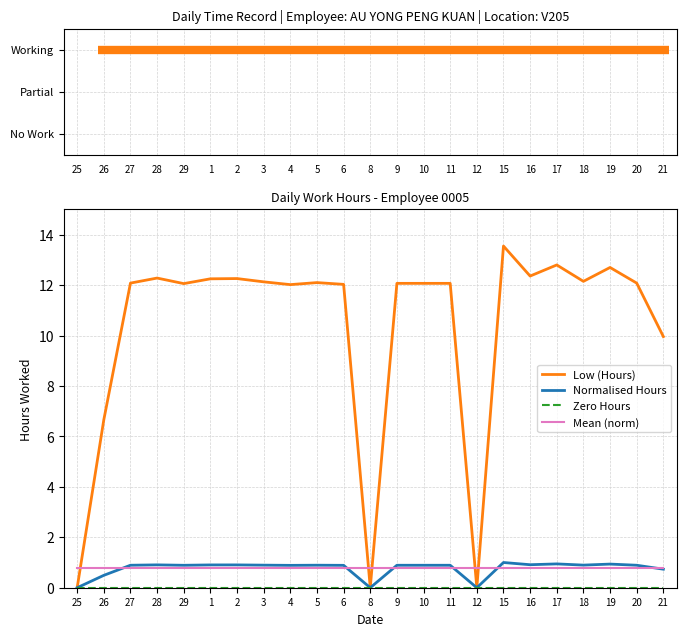

What is the approximate value of Mean (norm) at 29?

0.8